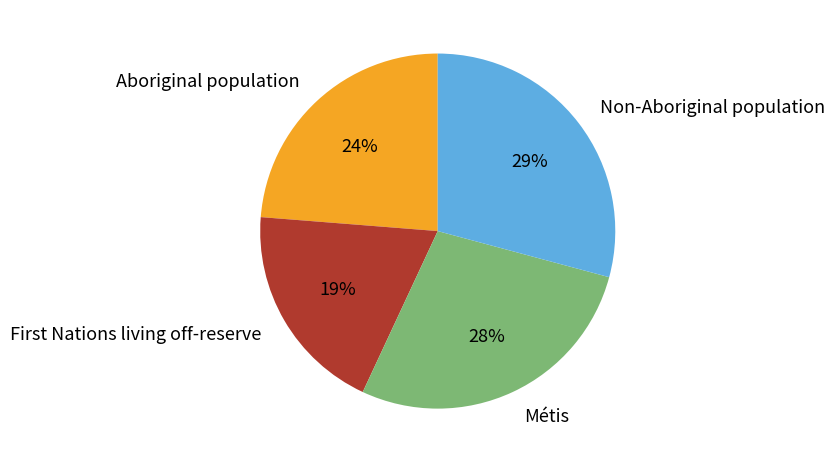

What percentage is the Non-Aboriginal population slice, to the nearest percent?

29%